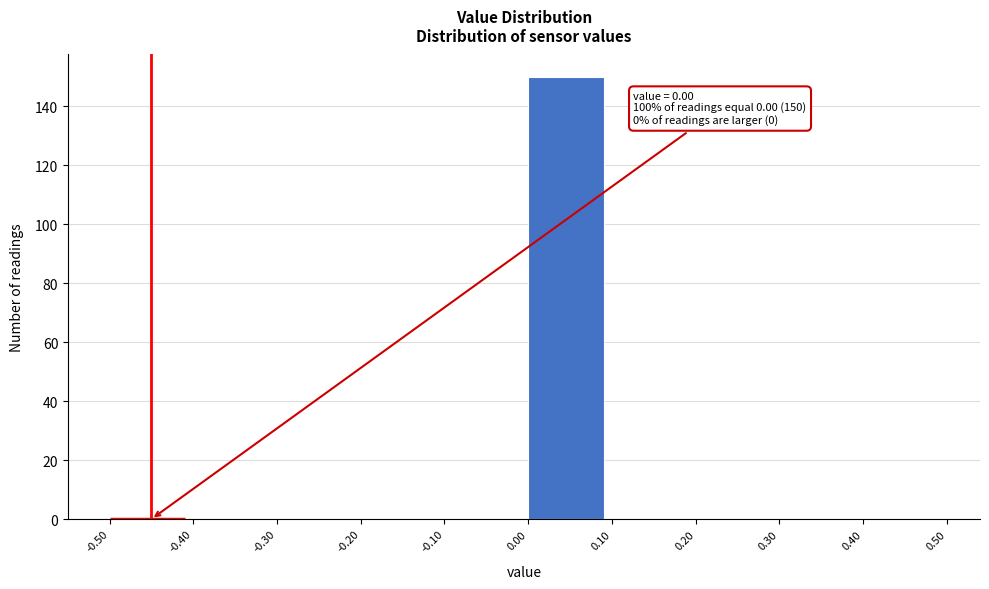

Which range on the x-axis has the tallest bar?

0.00 to 0.10